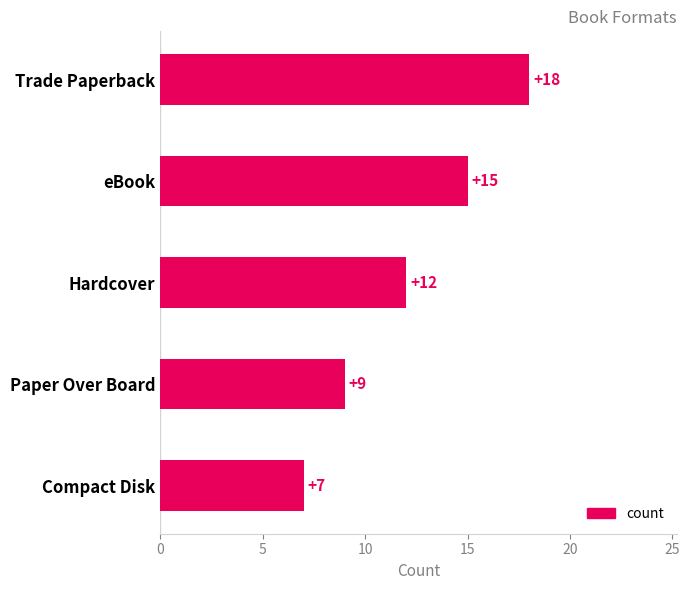

Reading top to bottom, list all the values displayed in this chart.

18	15	12	9	7